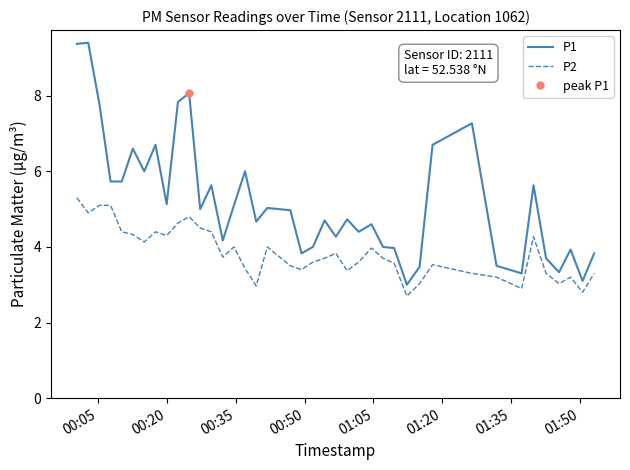

True or false: P2 and P1 cross at least once.

False